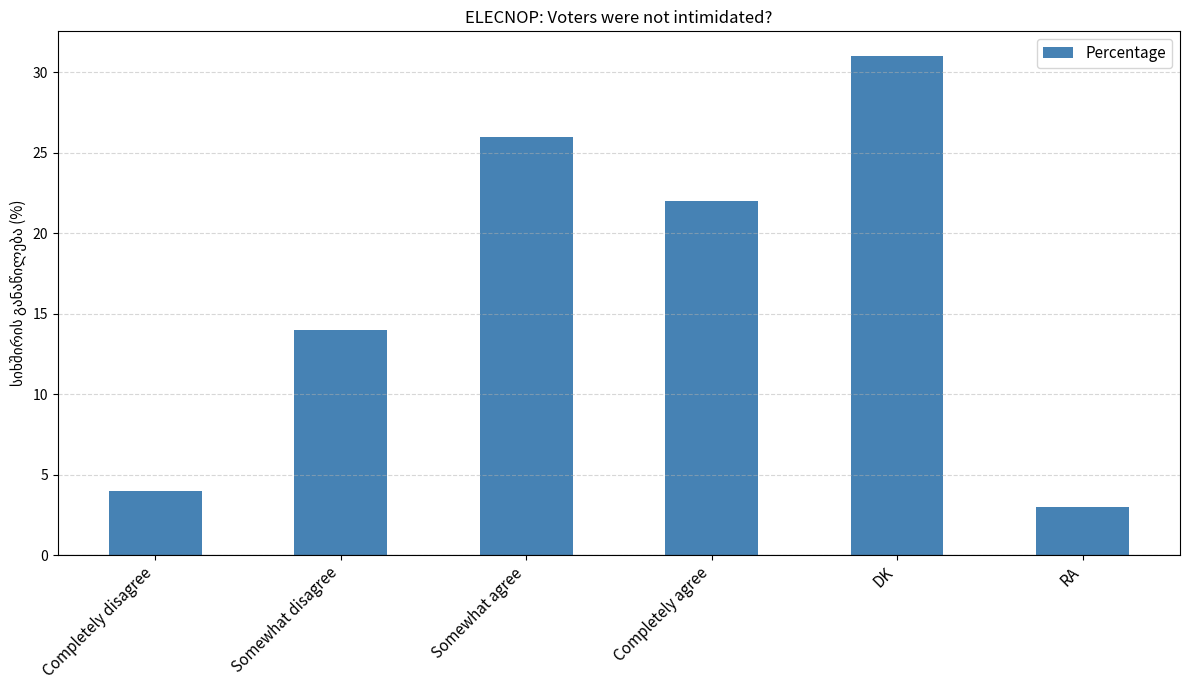

List the labels in order of value, largest first.

DK, Somewhat agree, Completely agree, Somewhat disagree, Completely disagree, RA